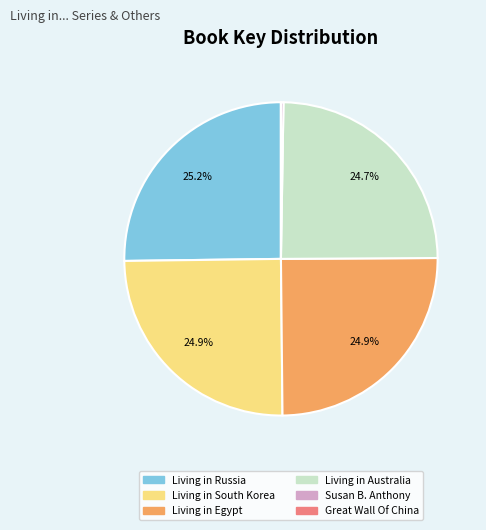

Is it true that Living in Egypt is 25% of the pie?

True